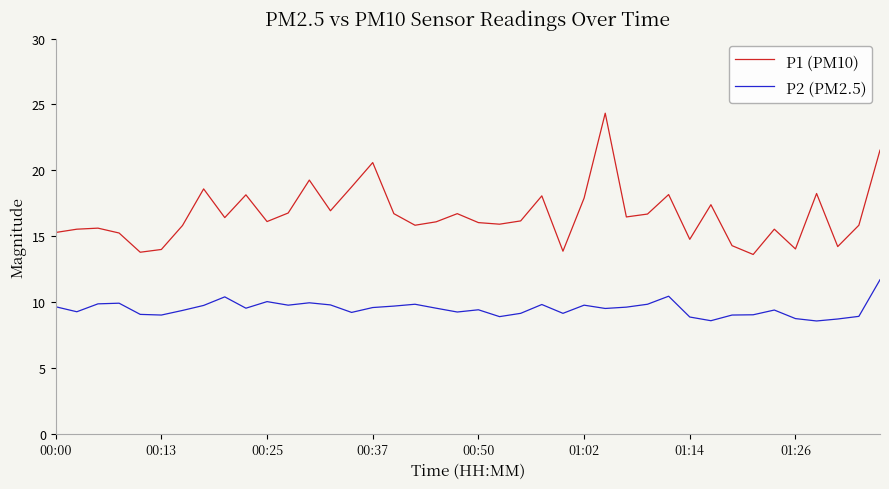

How many categories are shown in the chart?

40